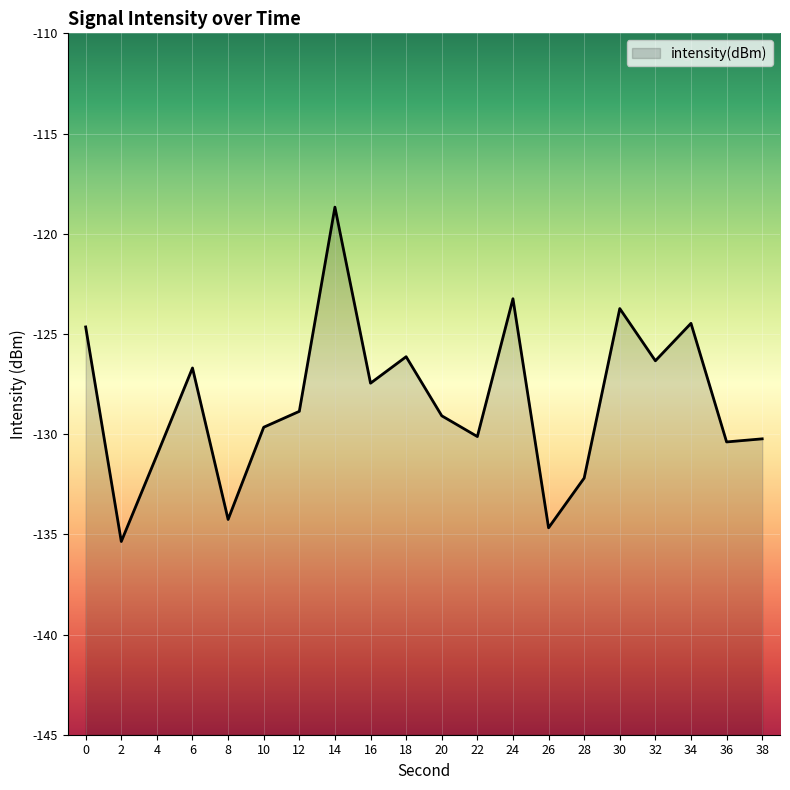

What is the smallest value displayed?

-135.4